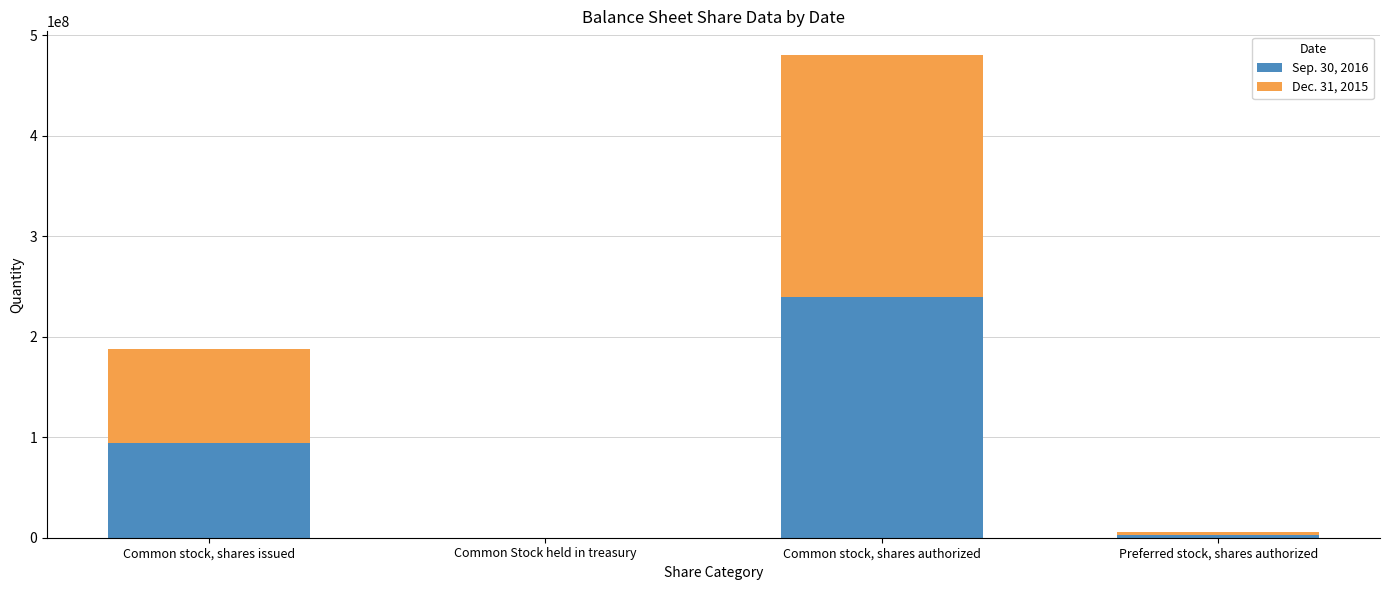

True or false: Sep. 30, 2016 has a value of 55584599 at Common stock, shares authorized.

False